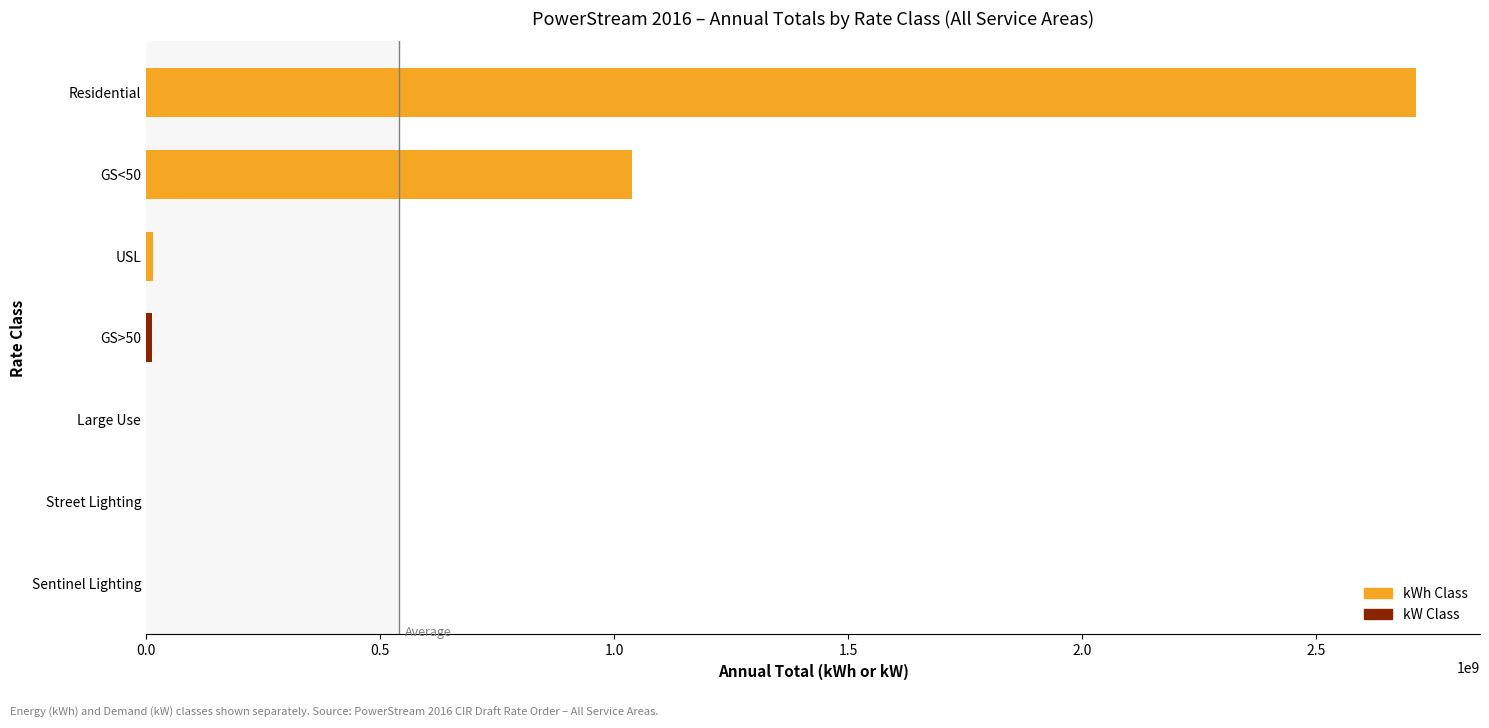

List the labels in order of Total kWh value, largest first.

Residential, GS<50, USL, Large Use, Street Lighting